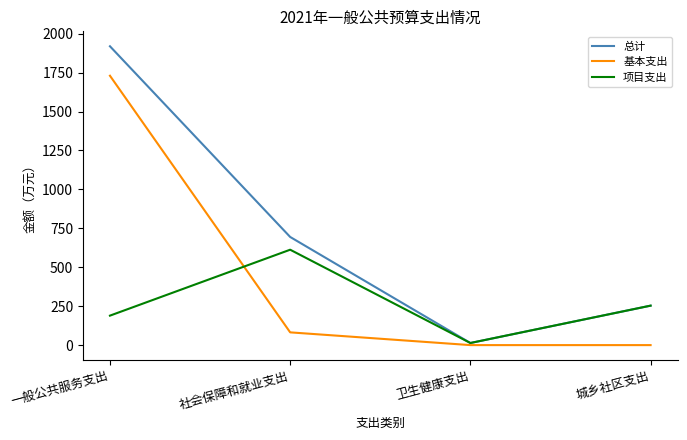

List the series in order of their peak value, highest first.

总计, 基本支出, 项目支出